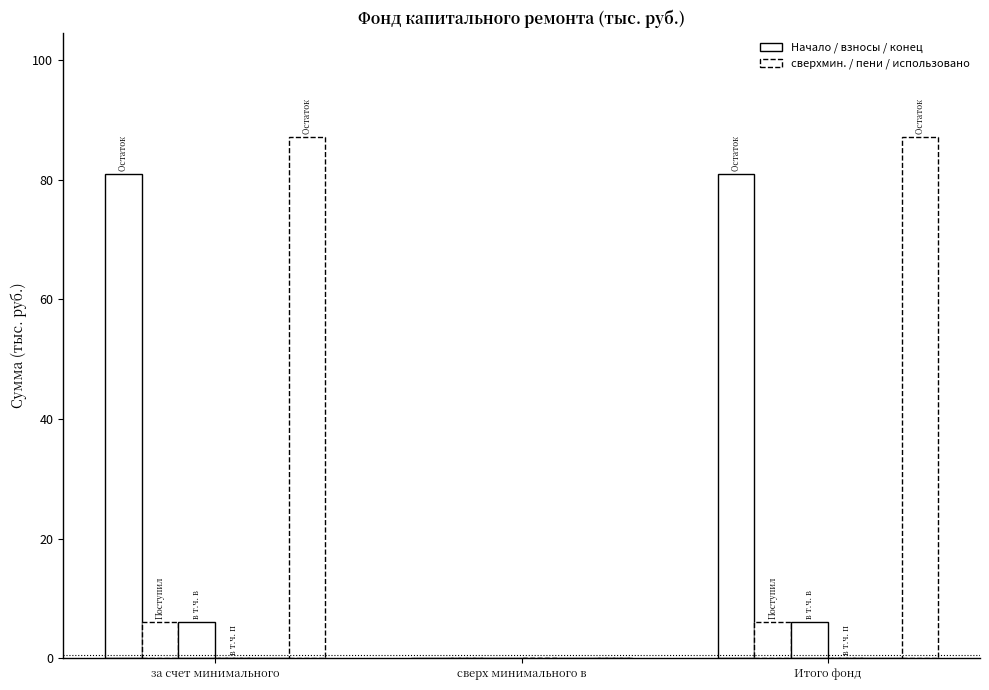

How many categories are shown in the chart?

3